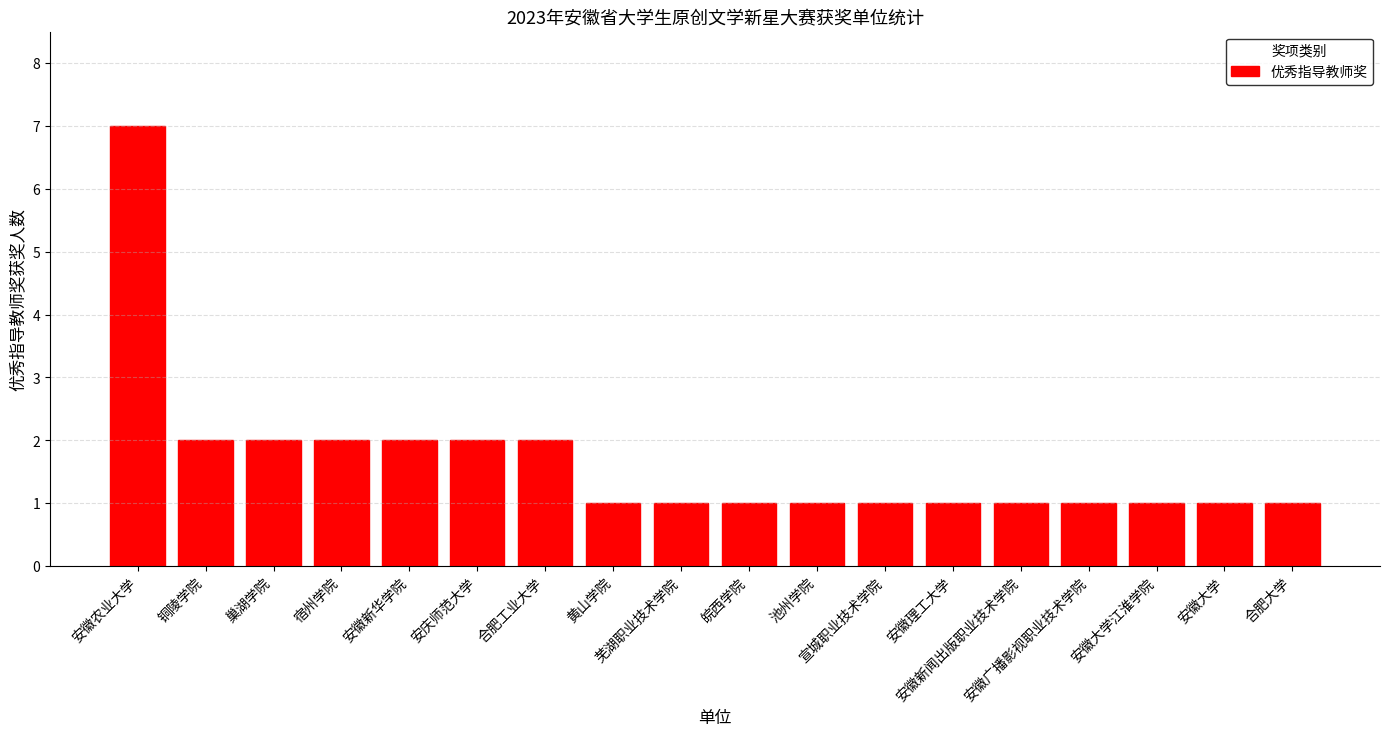

The value at 安徽大学 is 1. True or false?

True